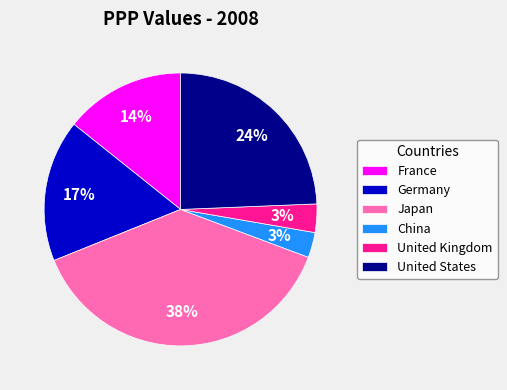

Is it true that Japan is 38% of the pie?

True